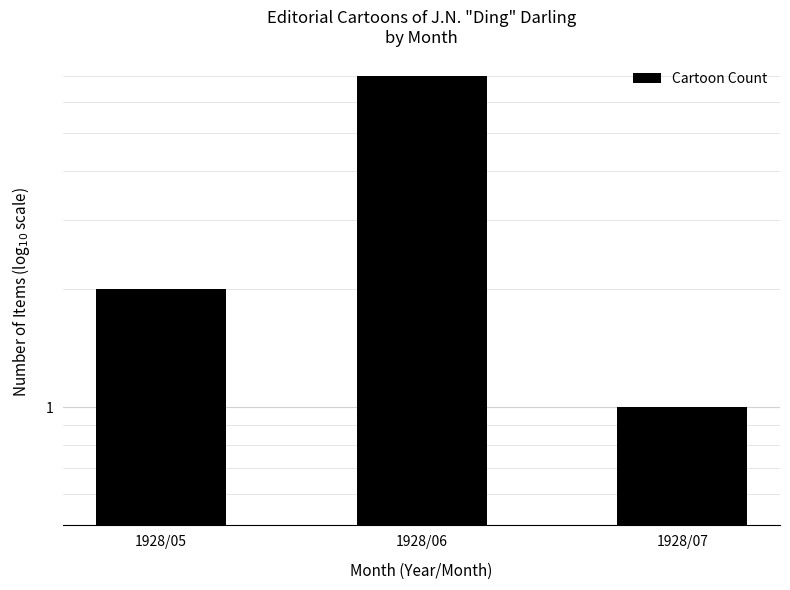

What is the value of the 1st bar from the left?

2